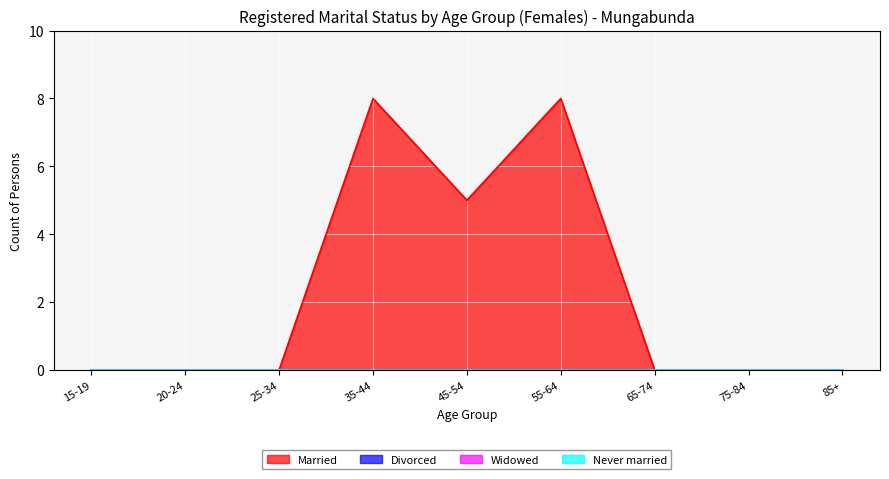

What are all the series names shown in the legend?

Married, Divorced, Widowed, Never married